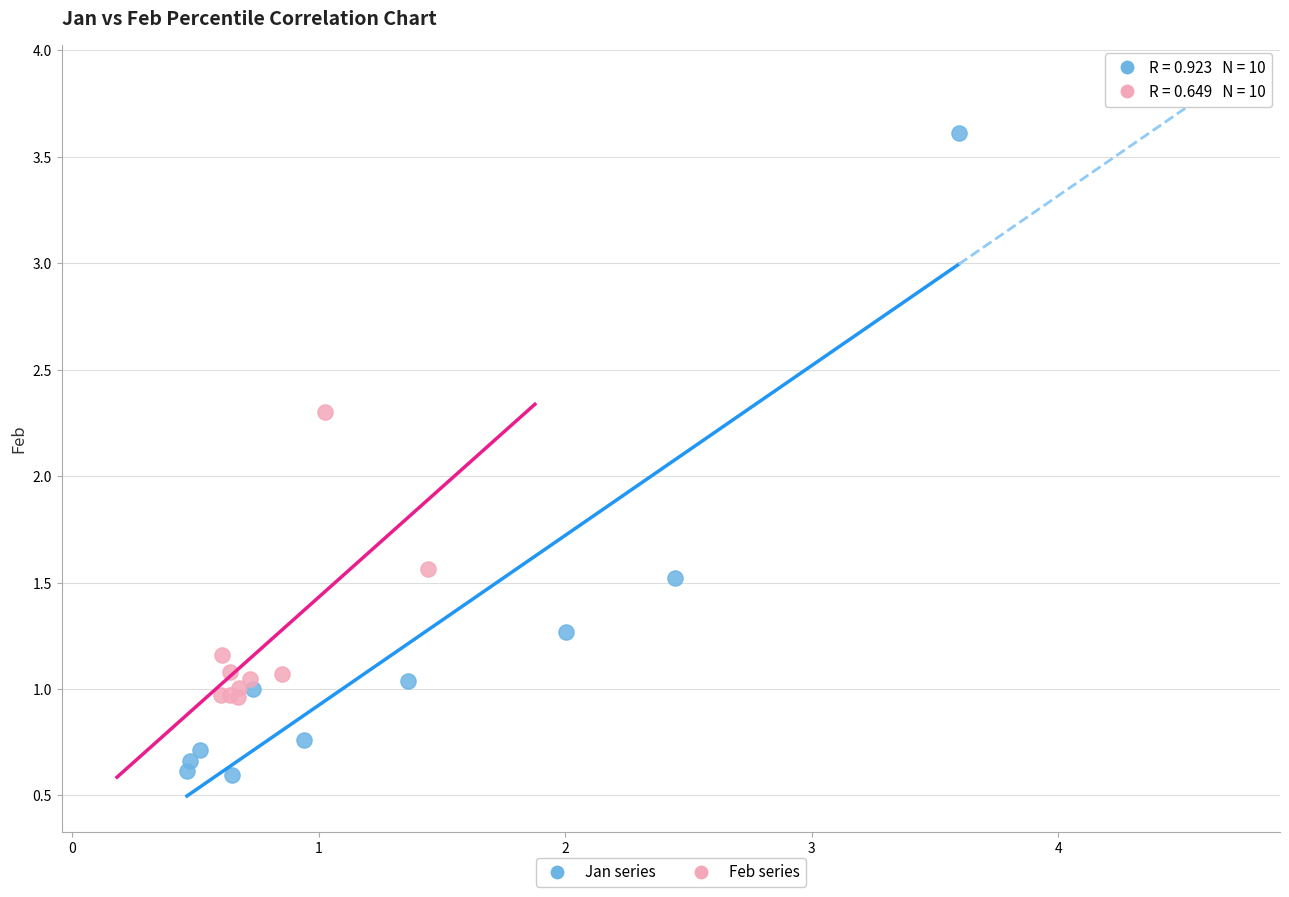

What are all the series names shown in the legend?

Jan series, Feb series